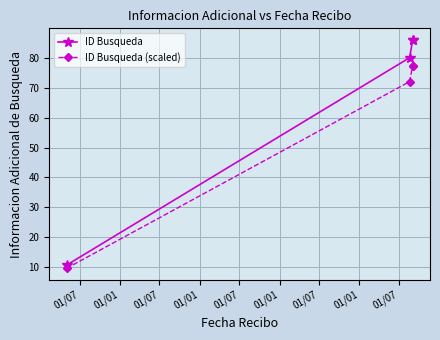

Is this an area chart (filled region under the line)?

No